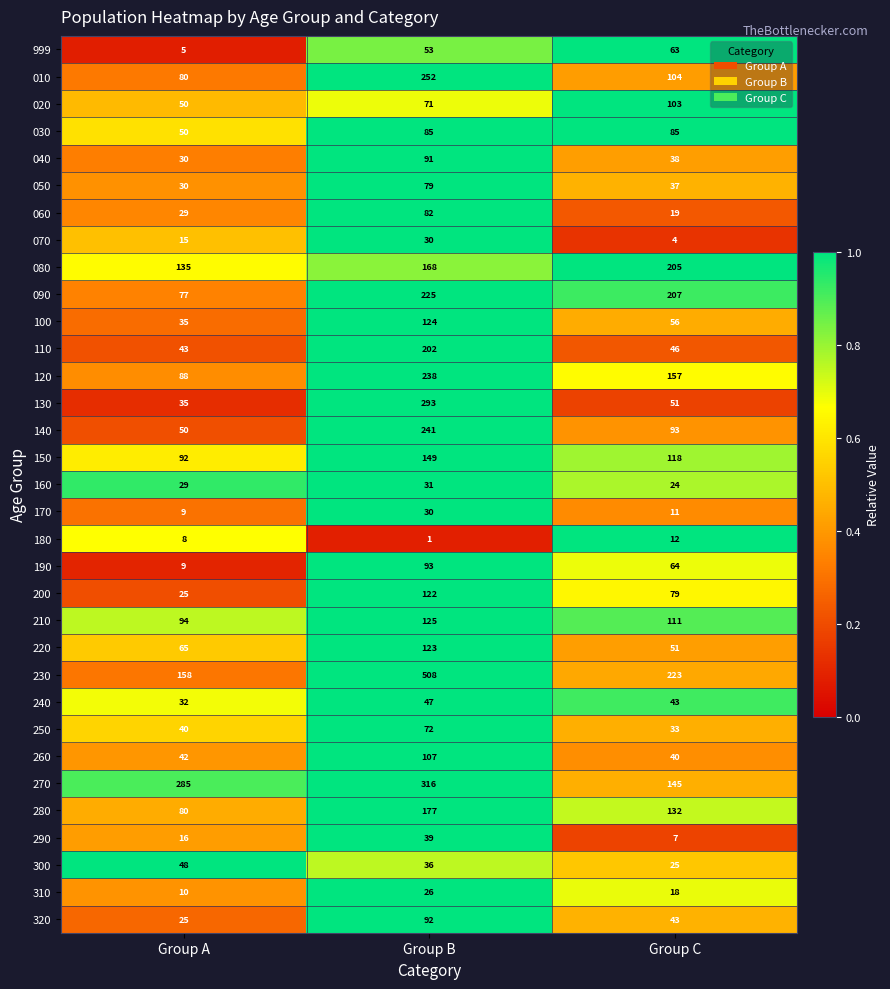

What is the difference between the second highest and minimum values in the 020 series?

21